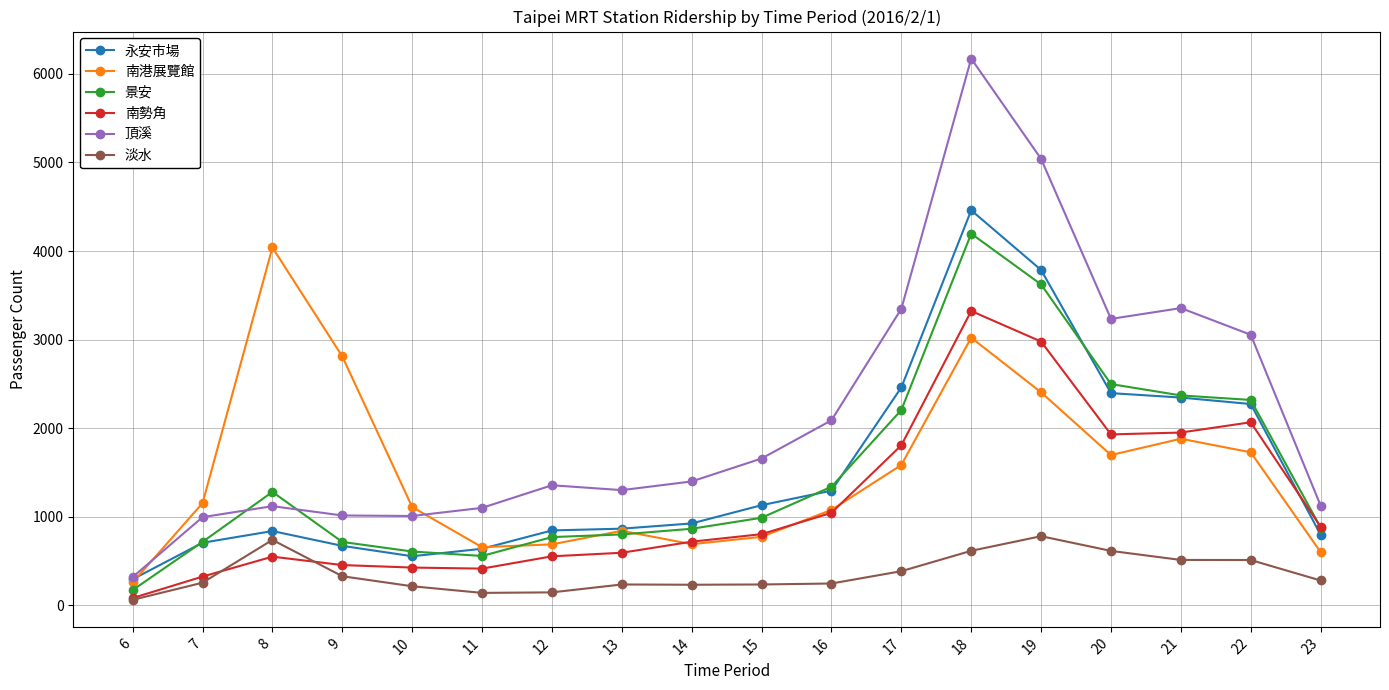

In 南港展覽館, how many points are higher than both neighbors (excluding endpoints)?

4